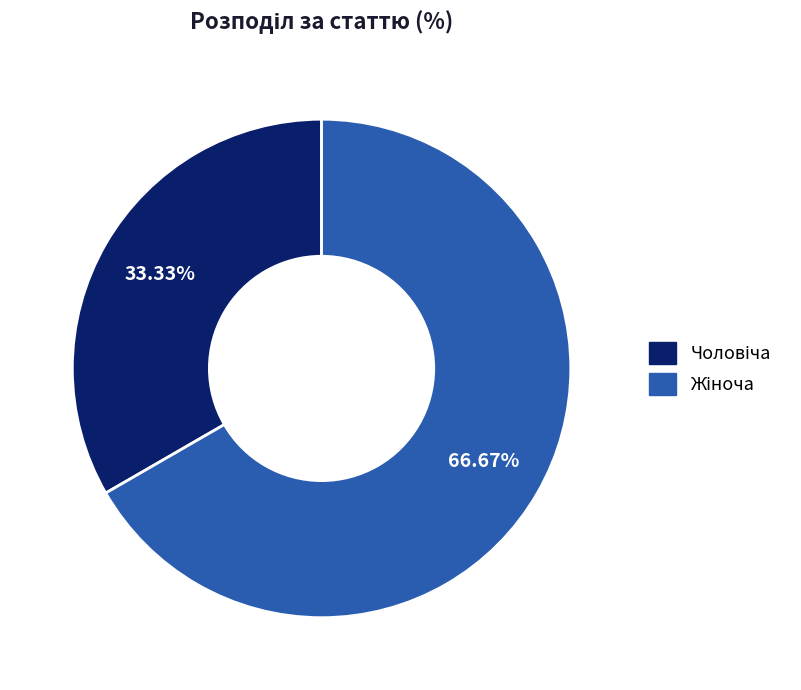

Does any single category account for the majority?

Yes